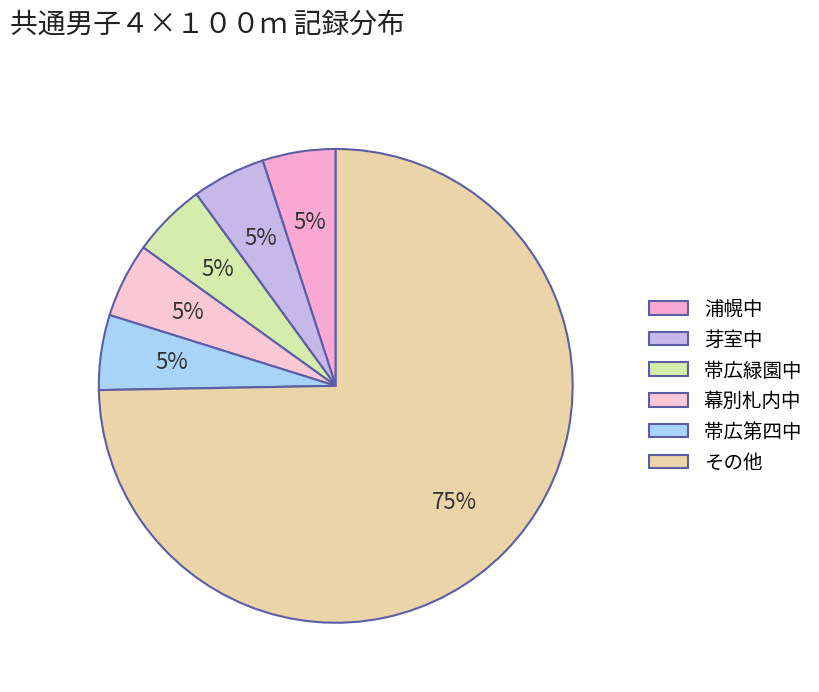

Count the number of slices in the pie.

6